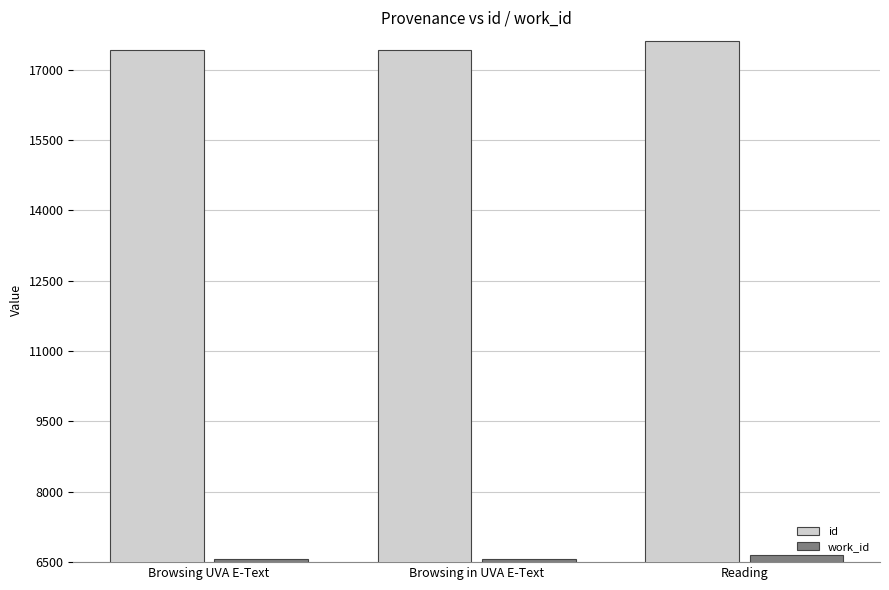

What is the average value of the work_id series?

6593